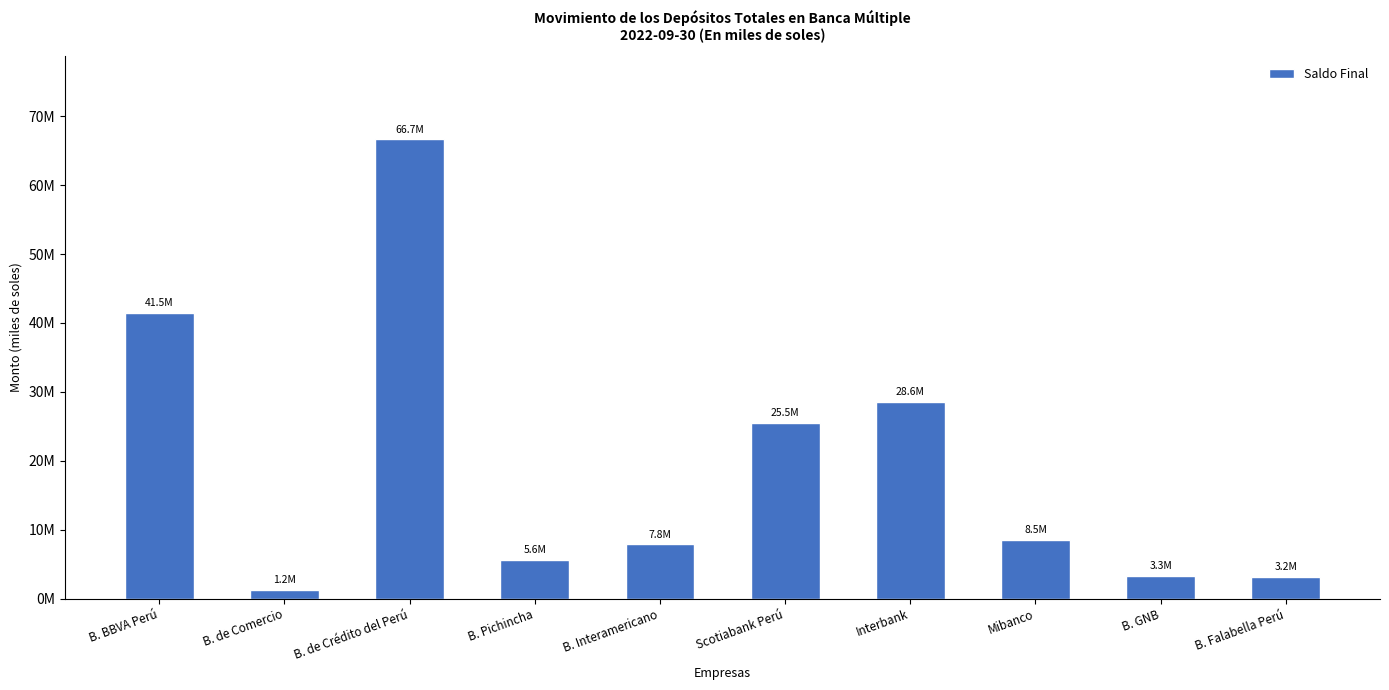

What position from the left is B. Interamericano?

5